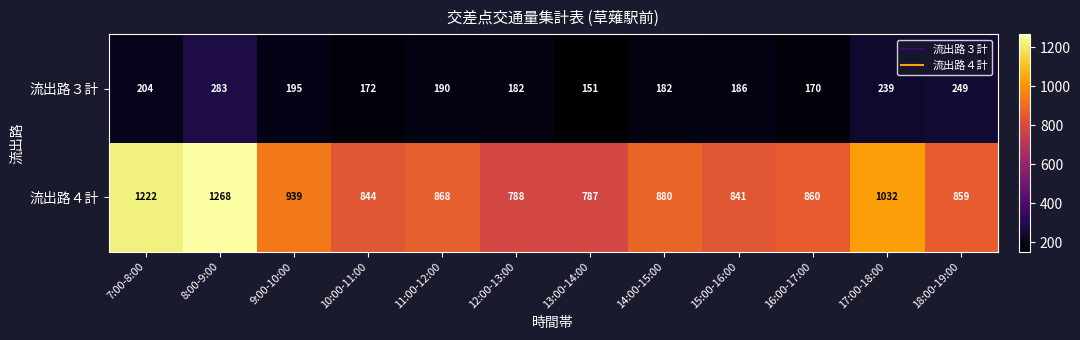

How many distinct data groups are displayed?

2